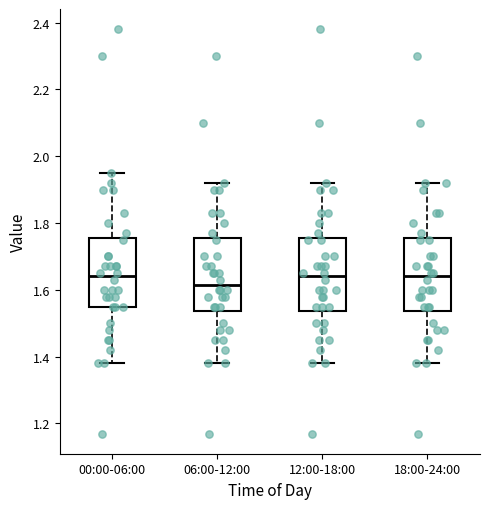

Reading left to right, read every box against the y-axis: the position of its median line, the range the box covers, and the ends of its whiskers. The values are not printed on the chart, so give them approximately, as read against the axis.

00:00-06:00: median 1.64, box 1.56 to 1.76, whiskers 1.38 to 1.96
06:00-12:00: median 1.62, box 1.54 to 1.76, whiskers 1.38 to 1.92
12:00-18:00: median 1.64, box 1.54 to 1.76, whiskers 1.38 to 1.92
18:00-24:00: median 1.64, box 1.54 to 1.76, whiskers 1.38 to 1.92